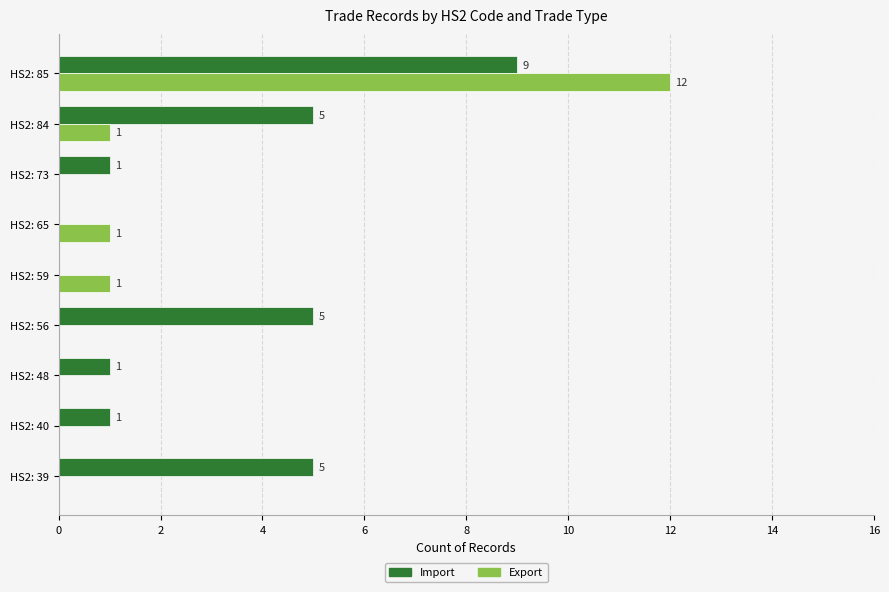

Which series has the largest total across all categories?

Import